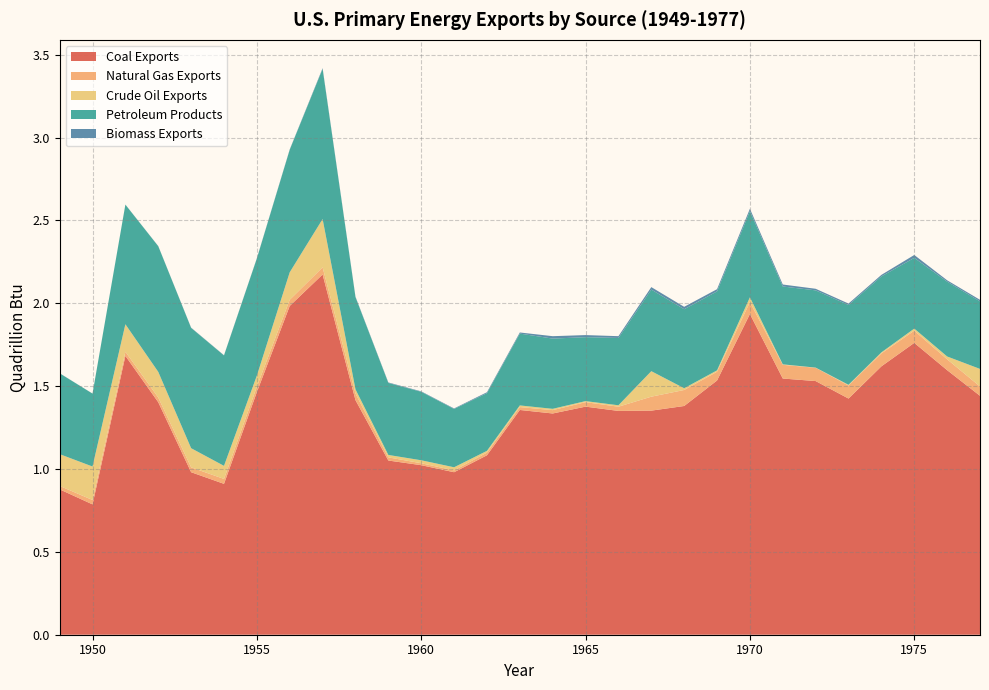

Reading left to right, what are all the values shown in this chart?

Coal Exports: 1949=0.9	1950=0.8	1951=1.7	1952=1.4	1953=1.0	1954=0.9	1955=1.5	1956=2.0	1957=2.2	1958=1.4	1959=1.1	1960=1.0	1961=1.0	1962=1.1	1963=1.4	1964=1.3	1965=1.4	1966=1.4	1967=1.4	1968=1.4	1969=1.5	1970=1.9	1971=1.5	1972=1.5	1973=1.4	1974=1.6	1975=1.8	1976=1.6	1977=1.4
Natural Gas Exports: 1949=0.0	1950=0.0	1951=0.0	1952=0.0	1953=0.0	1954=0.0	1955=0.0	1956=0.0	1957=0.0	1958=0.0	1959=0.0	1960=0.0	1961=0.0	1962=0.0	1963=0.0	1964=0.0	1965=0.0	1966=0.0	1967=0.1	1968=0.1	1969=0.1	1970=0.1	1971=0.1	1972=0.1	1973=0.1	1974=0.1	1975=0.1	1976=0.1	1977=0.1
Crude Oil Exports: 1949=0.2	1950=0.2	1951=0.2	1952=0.2	1953=0.1	1954=0.1	1955=0.1	1956=0.2	1957=0.3	1958=0.0	1959=0.0	1960=0.0	1961=0.0	1962=0.0	1963=0.0	1964=0.0	1965=0.0	1966=0.0	1967=0.2	1968=0.0	1969=0.0	1970=0.0	1971=0.0	1972=0.0	1973=0.0	1974=0.0	1975=0.0	1976=0.0	1977=0.1
Petroleum Products: 1949=0.5	1950=0.4	1951=0.7	1952=0.8	1953=0.7	1954=0.7	1955=0.7	1956=0.7	1957=0.9	1958=0.6	1959=0.4	1960=0.4	1961=0.4	1962=0.3	1963=0.4	1964=0.4	1965=0.4	1966=0.4	1967=0.5	1968=0.5	1969=0.5	1970=0.5	1971=0.5	1972=0.5	1973=0.5	1974=0.5	1975=0.4	1976=0.5	1977=0.4
Biomass Exports: 1949=0.0	1950=0.0	1951=0.0	1952=0.0	1953=0.0	1954=0.0	1955=0.0	1956=0.0	1957=0.0	1958=0.0	1959=0.0	1960=0.0	1961=0.0	1962=0.0	1963=0.0	1964=0.0	1965=0.0	1966=0.0	1967=0.0	1968=0.0	1969=0.0	1970=0.0	1971=0.0	1972=0.0	1973=0.0	1974=0.0	1975=0.0	1976=0.0	1977=0.0